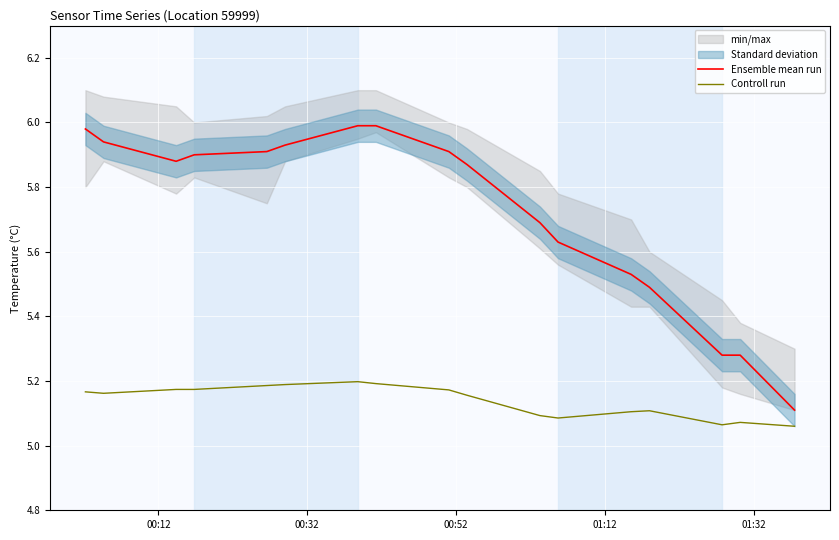

True or false: Ensemble mean run and Controll run cross at least once.

False